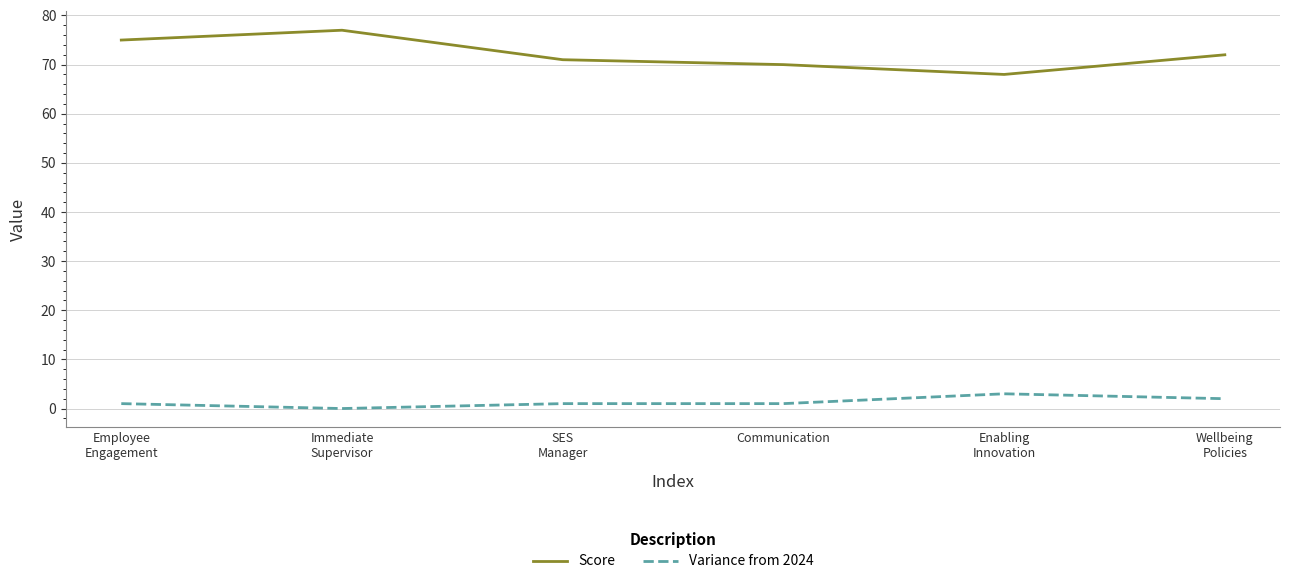

Is it true that Score equals 70 at Communication?

True